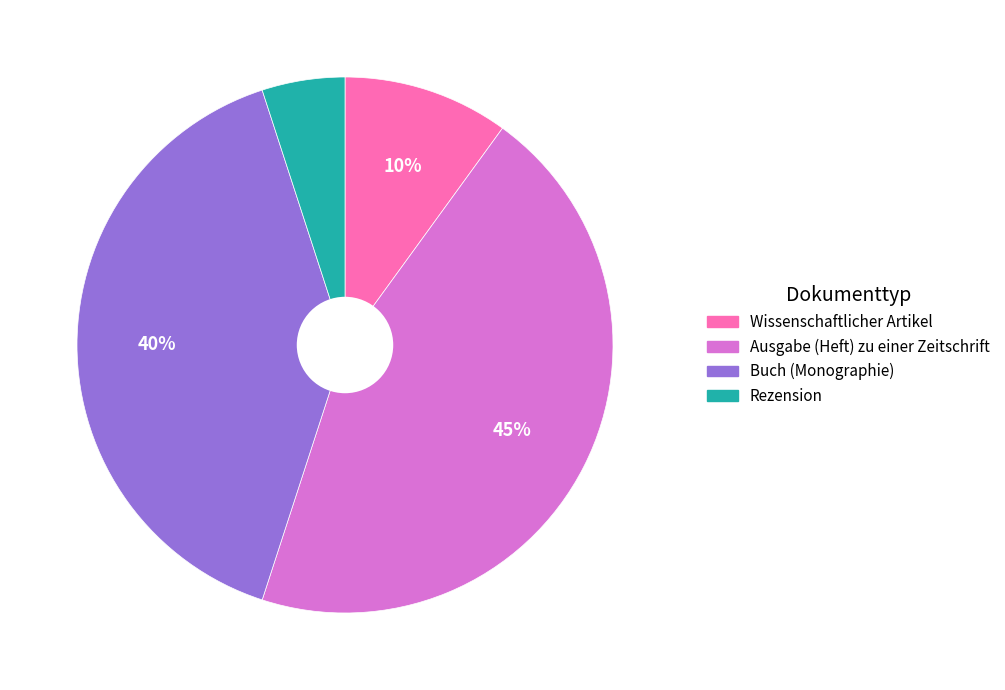

Is it true that Rezension is 5% of the pie?

True